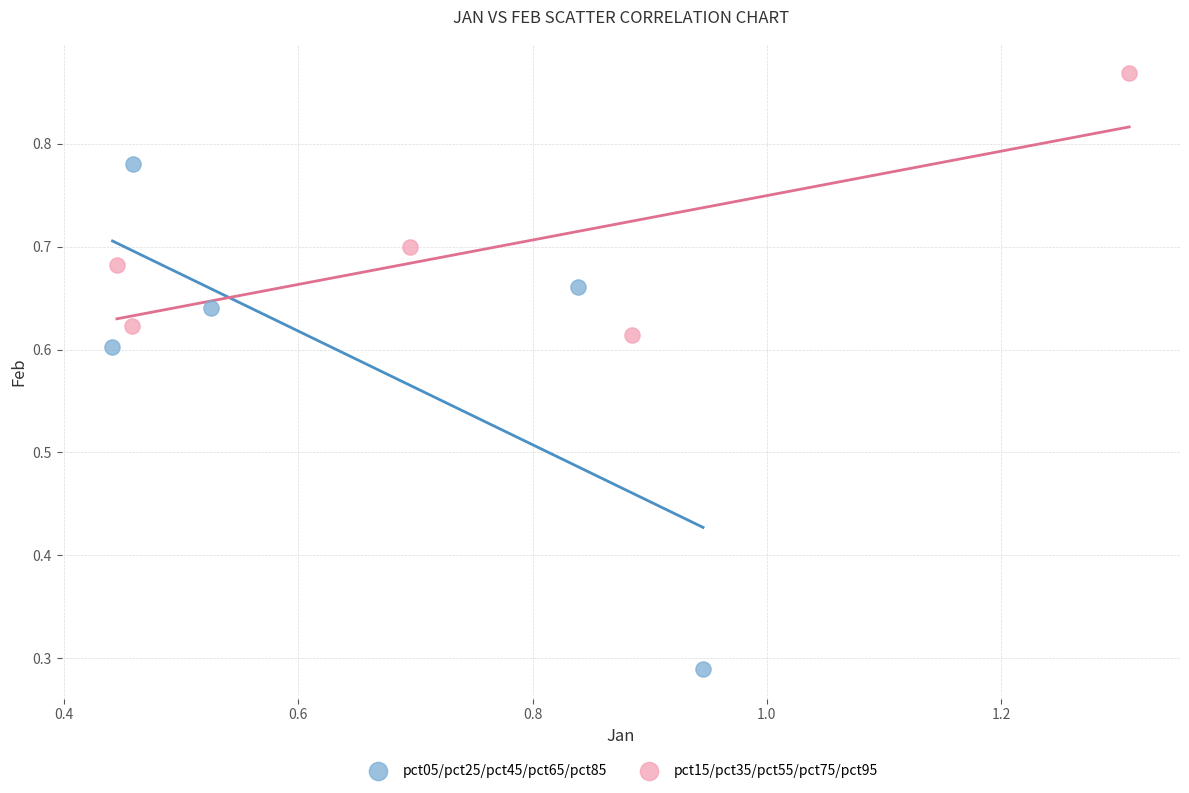

Which series has the widest spread of Y values?

pct05/pct25/pct45/pct65/pct85